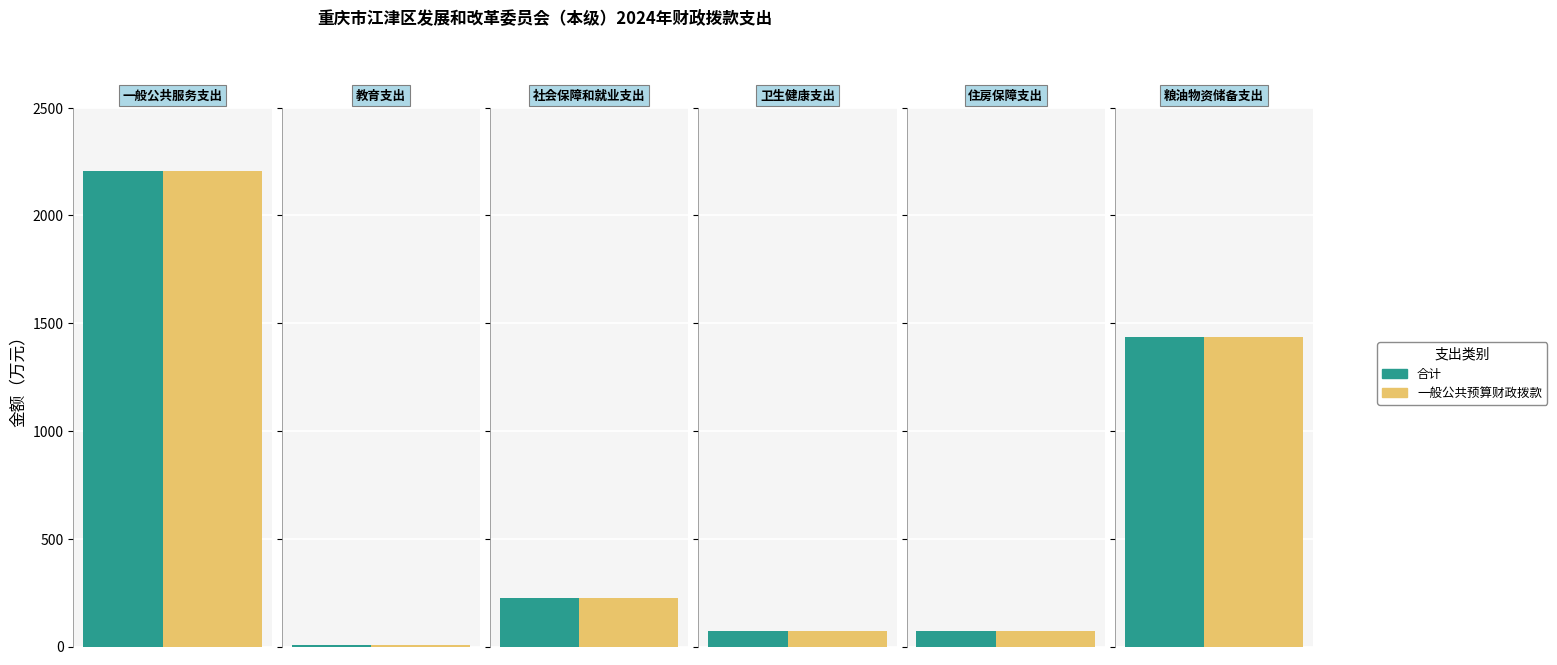

What position from the left is 社会保障和就业支出?

3